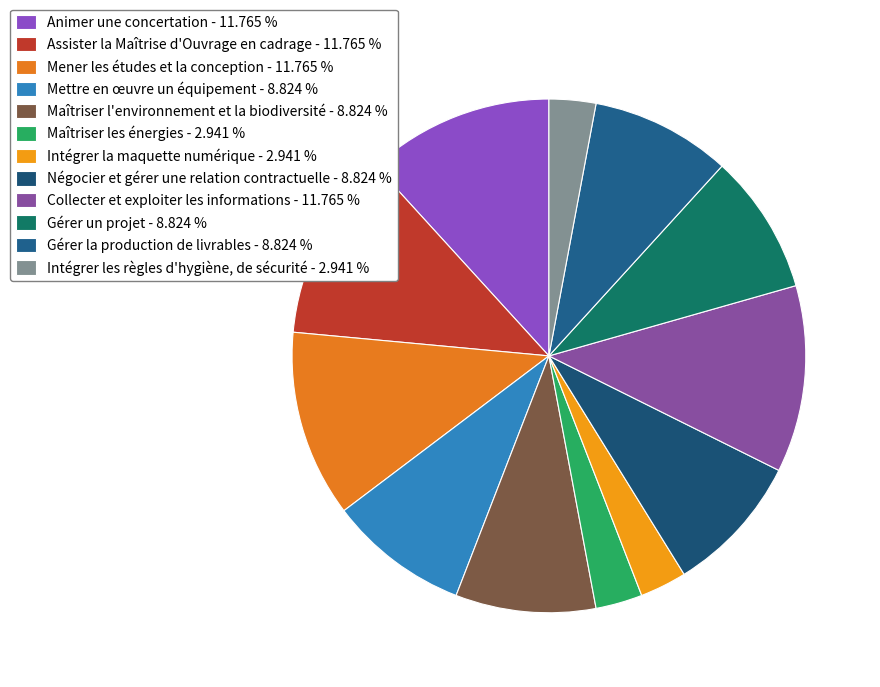

What is the largest slice in the pie chart?

Animer une concertation